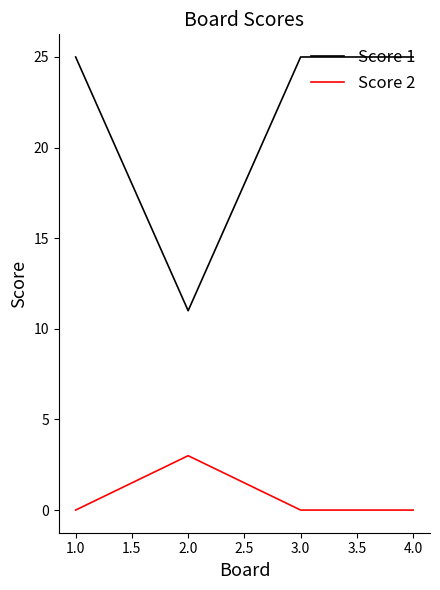

Does the chart display data point markers on the line(s)?

No